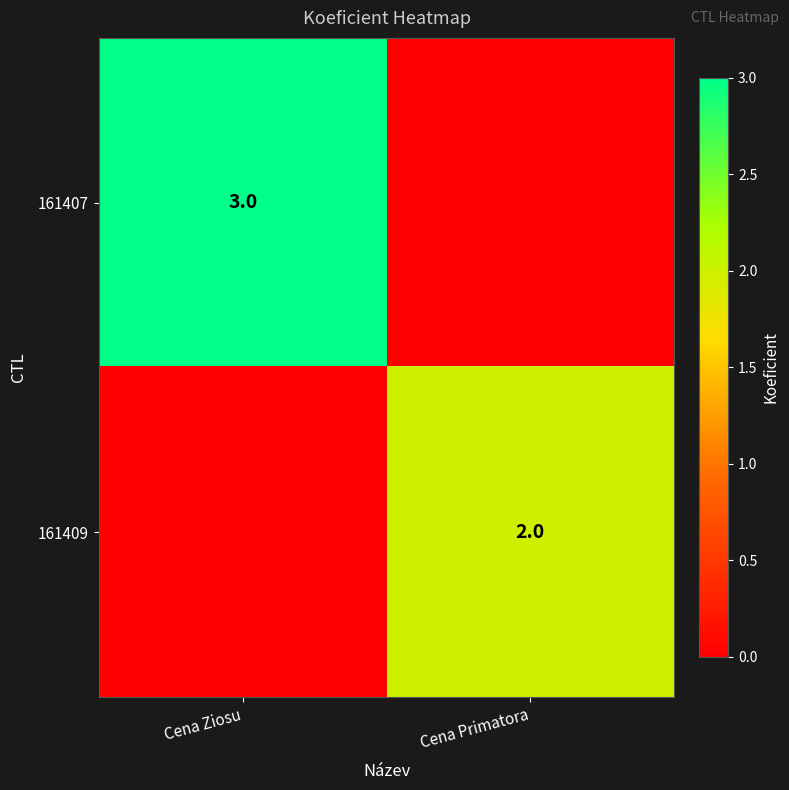

True or false: 161409 has a value of 2 at Cena Primatora.

True